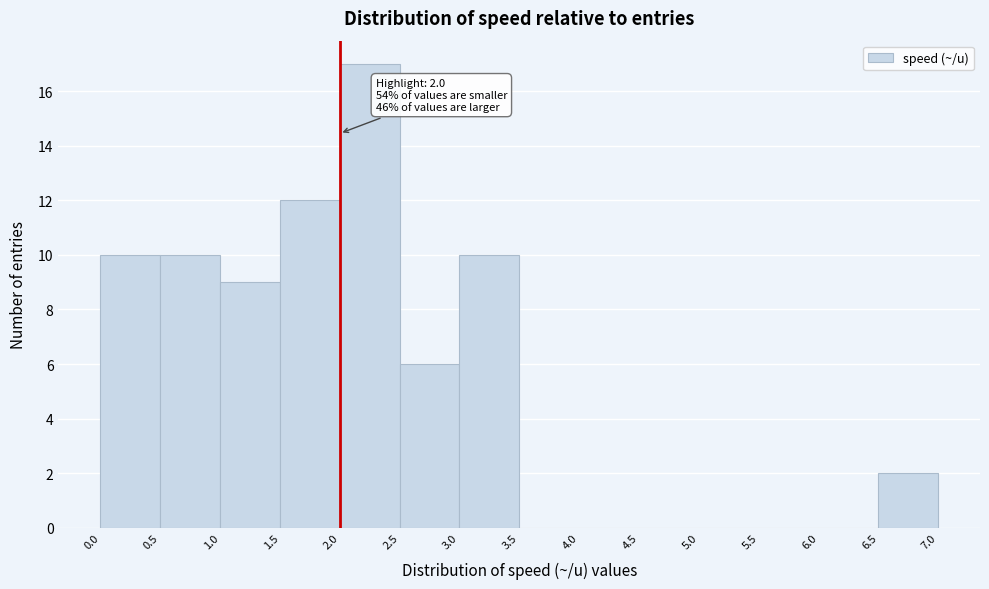

Which range on the x-axis has the tallest bar?

2.0 to 2.5